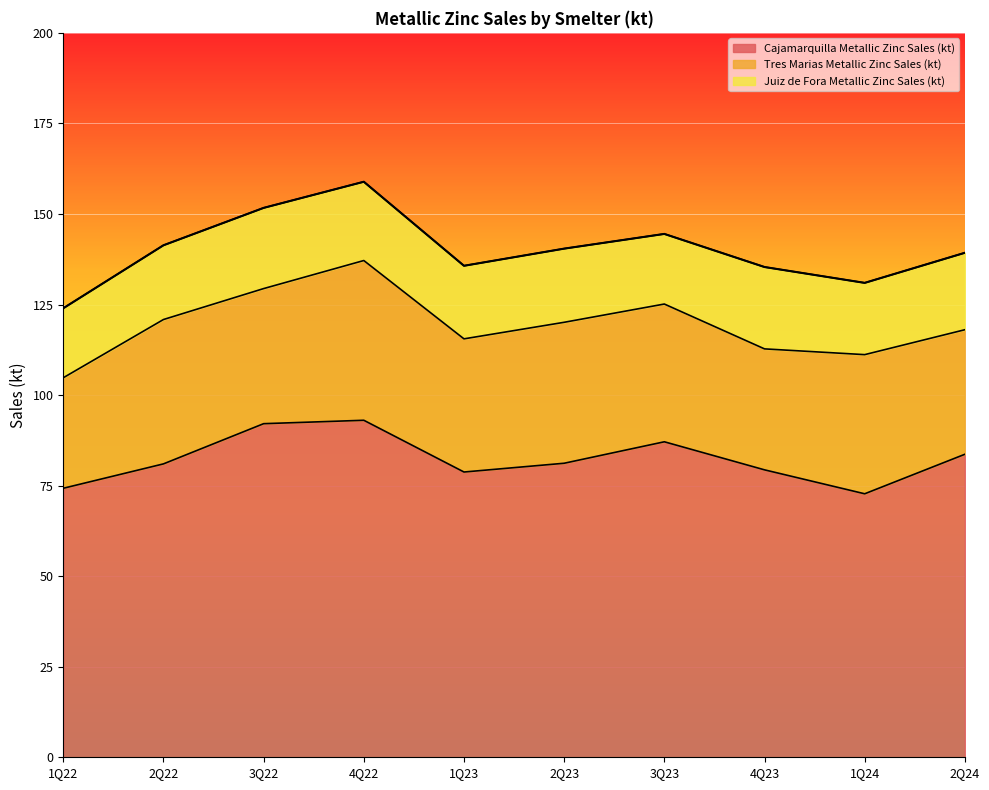

True or false: Cajamarquilla Metallic Zinc Sales (kt) and Tres Marias Metallic Zinc Sales (kt) intersect in this chart.

False